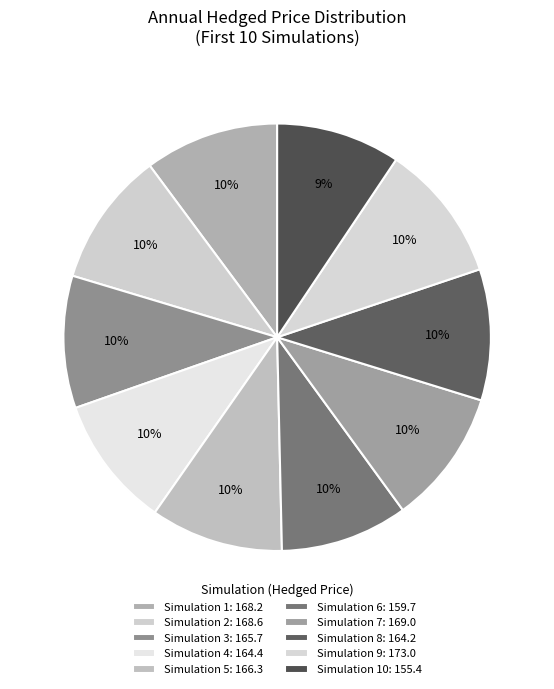

Is there a majority slice in this chart?

No